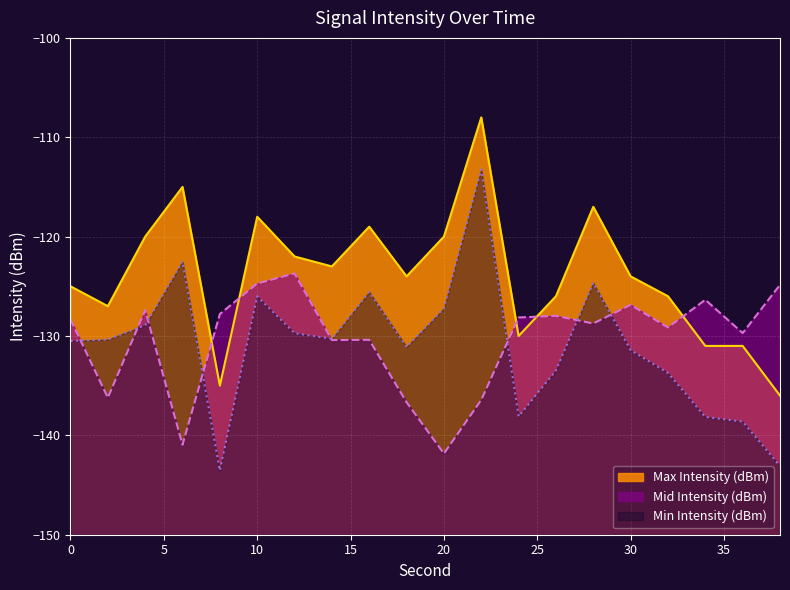

Which series has the widest spread of values?

Min Intensity (dBm)